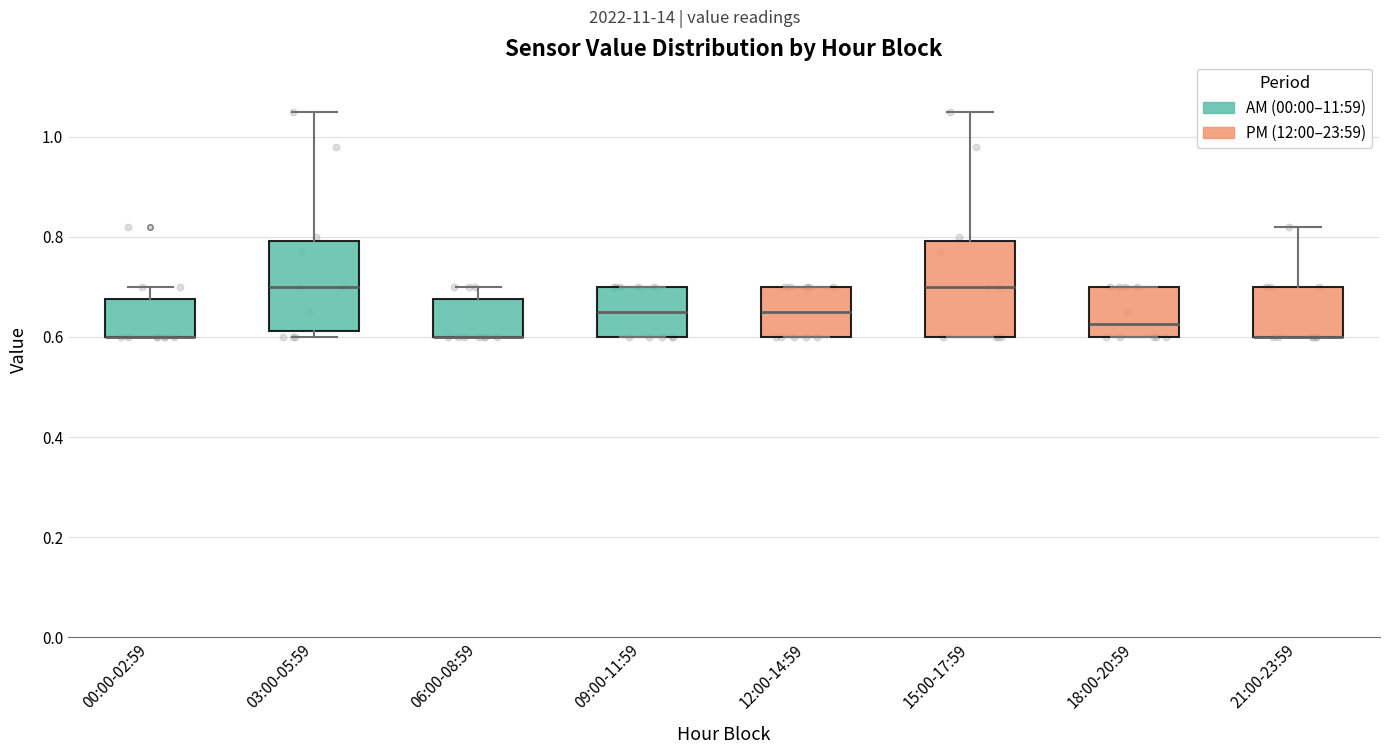

Where is the upper edge of the box for 21:00-23:59 on the y-axis? The values are not printed on the chart, so give them approximately, as read against the axis.

0.70